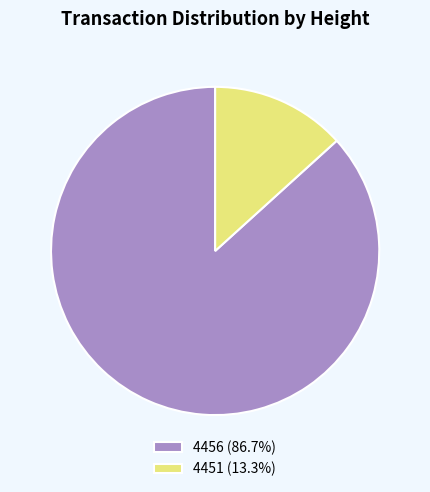

Between 4456 and 4451, which is larger?

4456